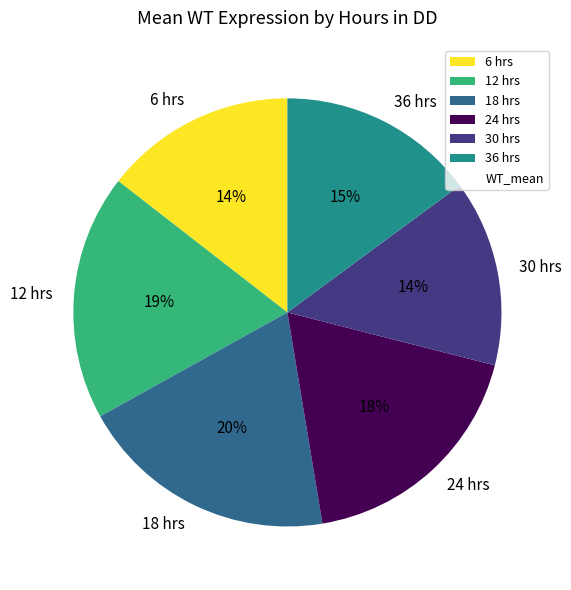

Between 30 hrs and 18 hrs, which is larger?

18 hrs